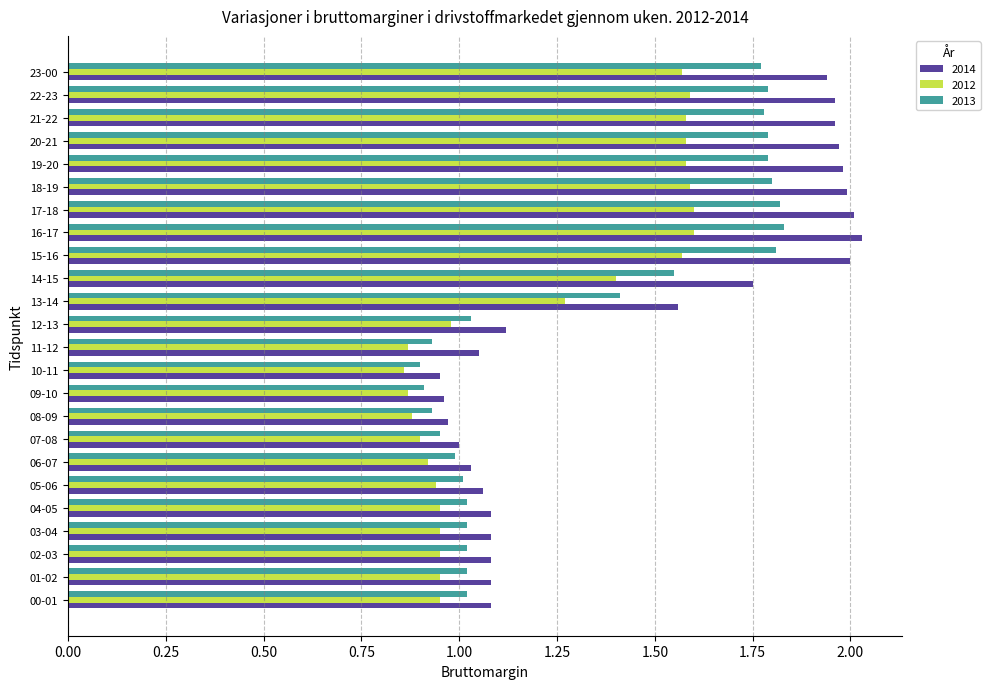

What is the total value across all series at 08-09?

2.8